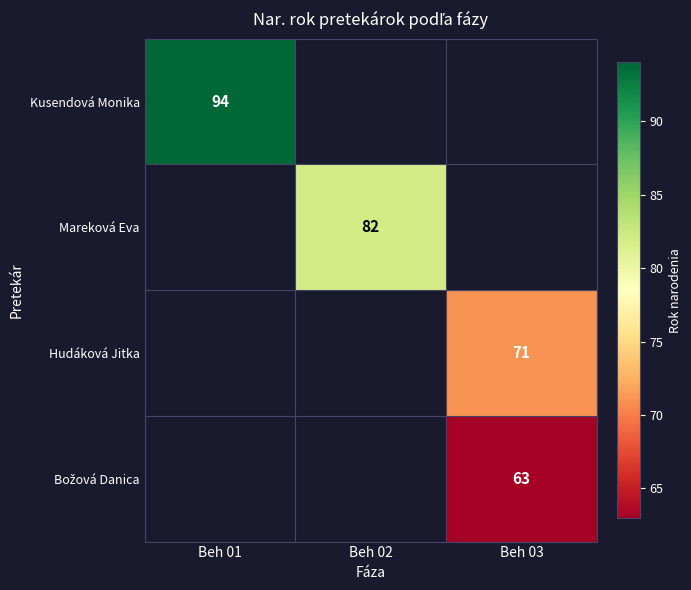

Is the value of Kusendová Monika at Beh 01 greater than the value of Hudáková Jitka at Beh 03?

Yes